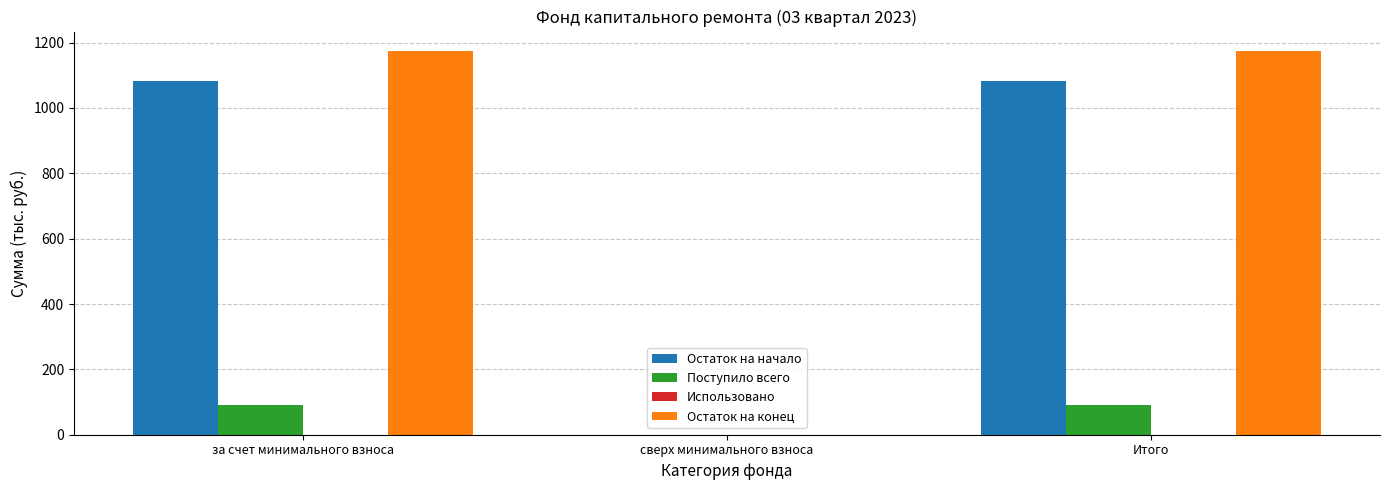

Reading left to right, list all the values displayed in this chart.

Остаток на начало: за счет минимального взноса=1083.9	сверх минимального взноса=0.0	Итого=1083.9
Поступило всего: за счет минимального взноса=91.3	сверх минимального взноса=0.0	Итого=91.3
Остаток на конец: за счет минимального взноса=1175.2	сверх минимального взноса=0.0	Итого=1175.2